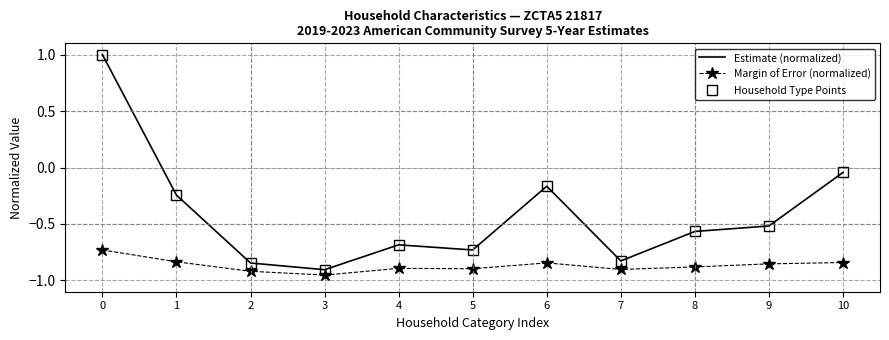

True or false: Estimate (normalized) and Household Type Points intersect in this chart.

False